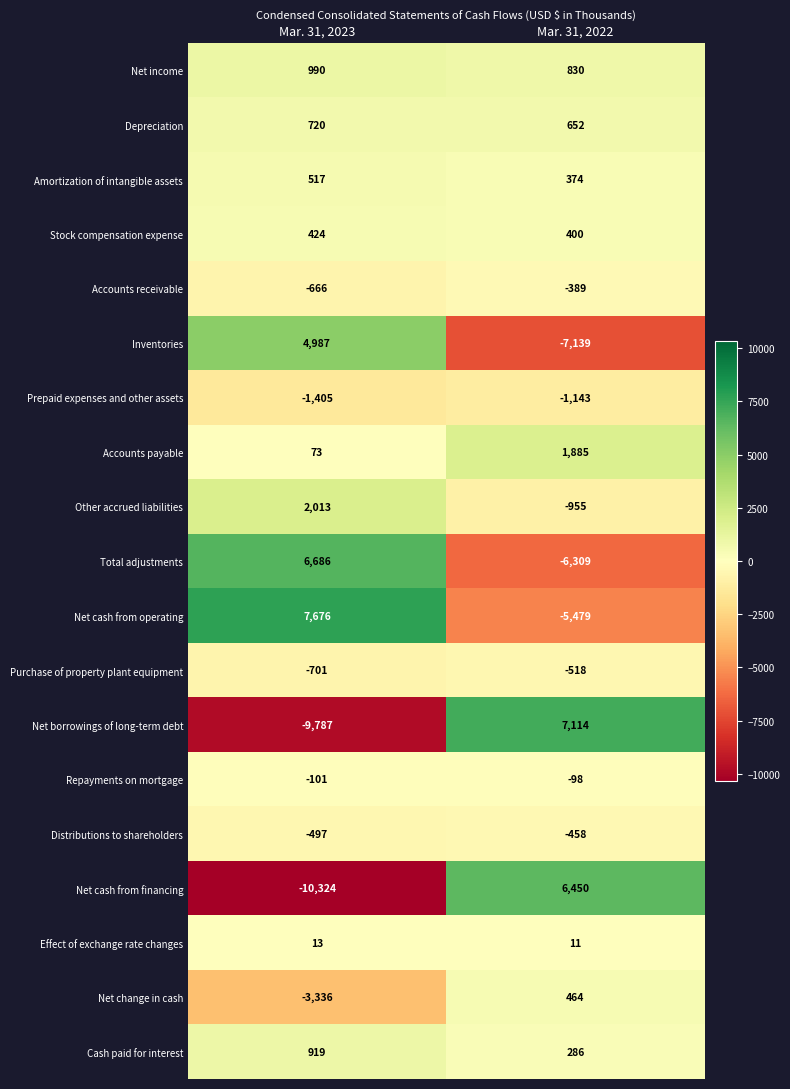

How many values in Total adjustments are above zero?

1